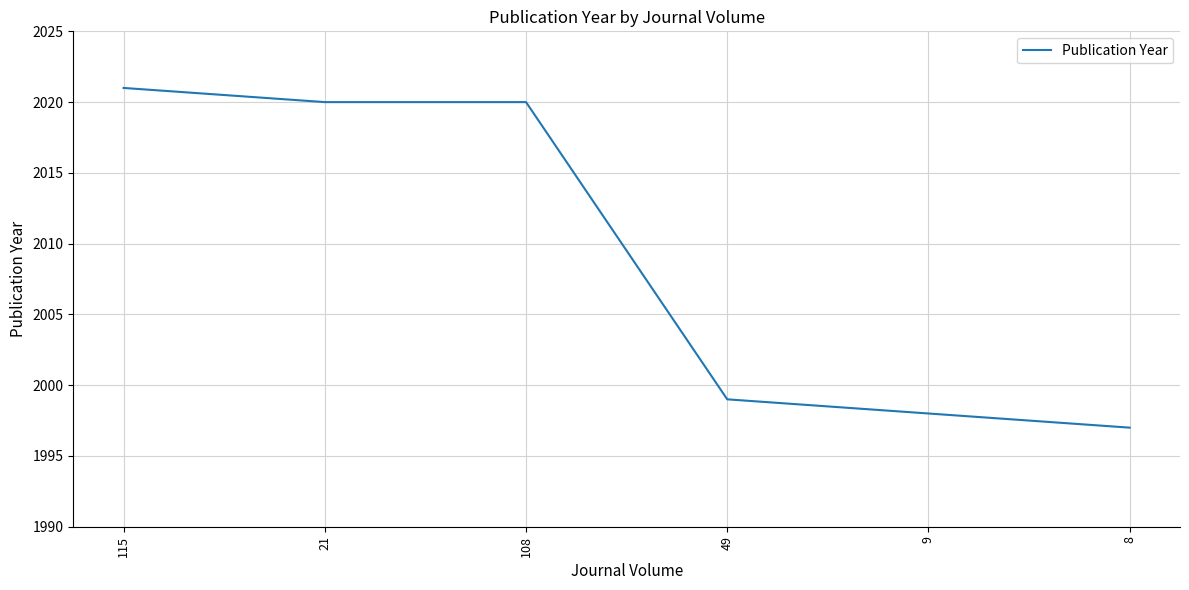

What position from the left is 9?

5